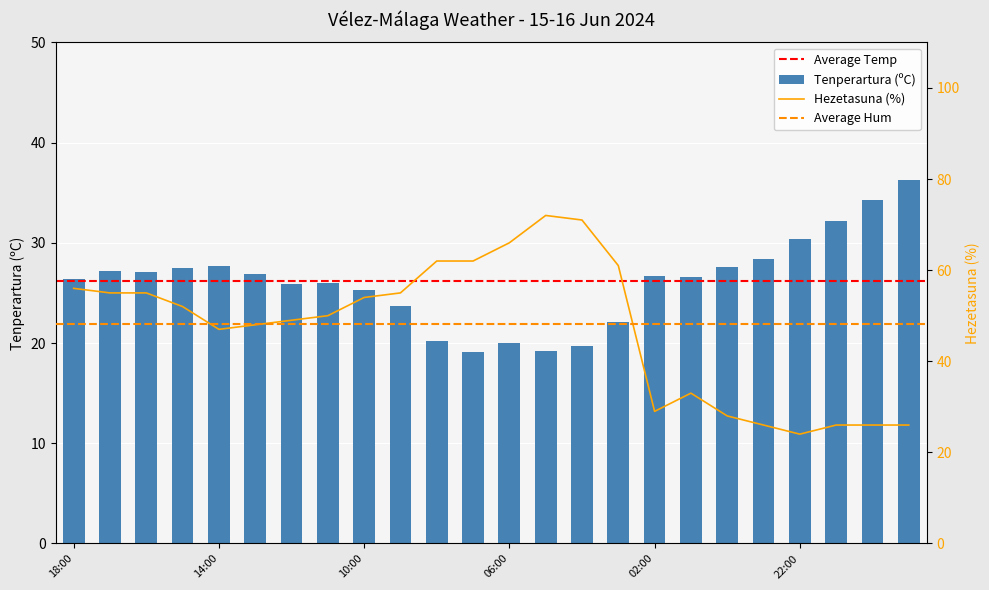

What is the spread (max minus min) of values at 02:00?

2.3